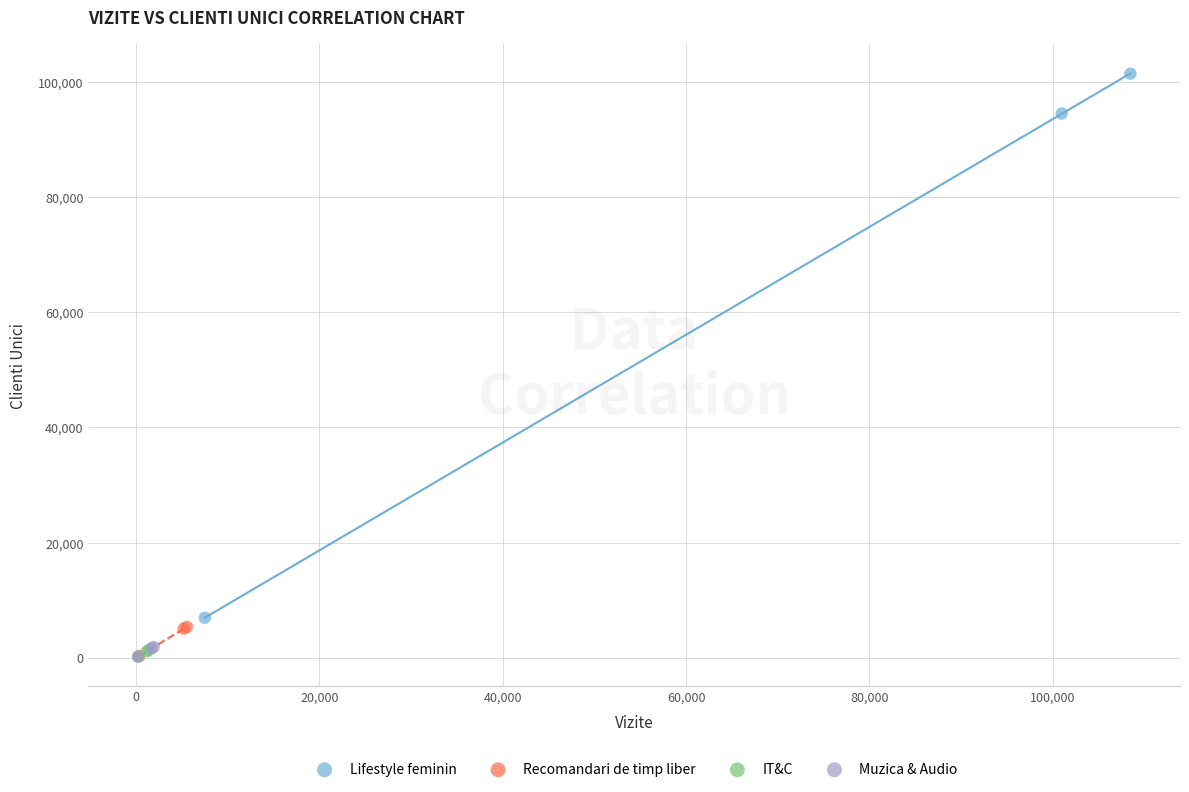

Which series reaches the maximum Y coordinate?

Lifestyle feminin